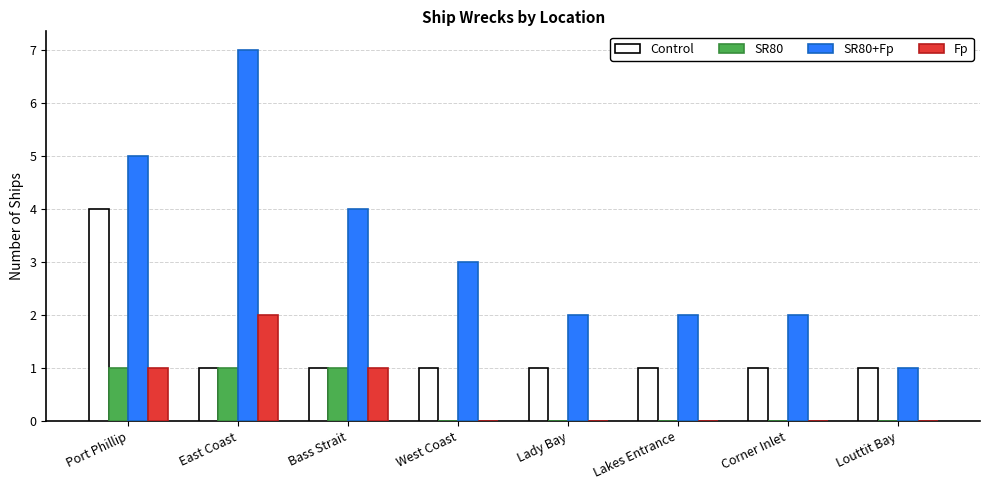

Which series changed the most between West Coast and Lady Bay?

SR80+Fp